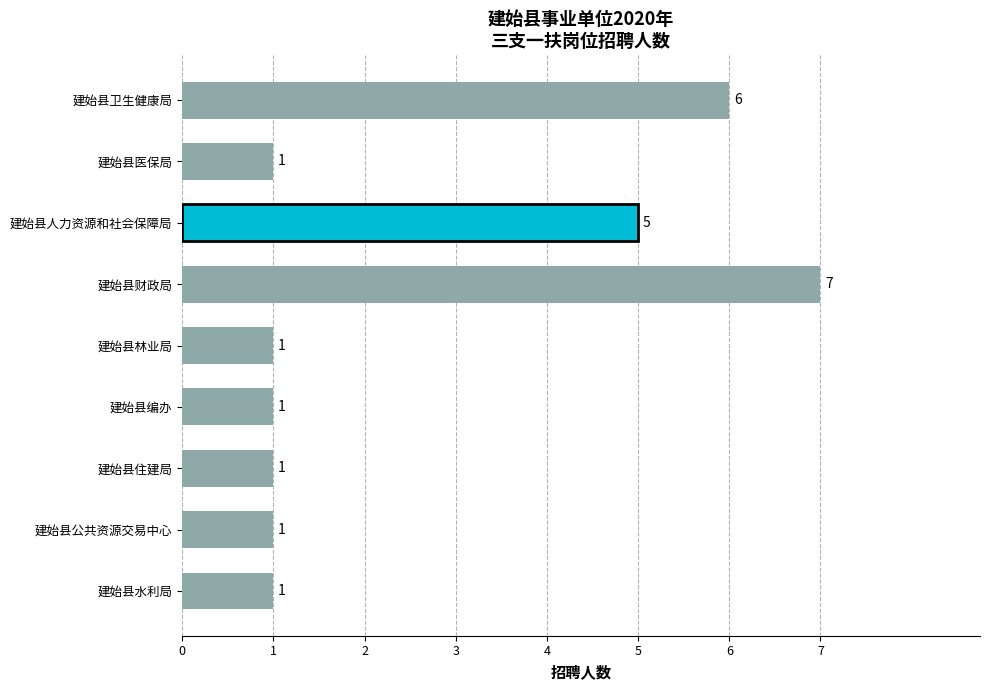

Reading bottom to top, extract all data points from this chart.

建始县水利局=1	建始县公共资源交易中心=1	建始县住建局=1	建始县编办=1	建始县林业局=1	建始县财政局=7	建始县人力资源和社会保障局=5	建始县医保局=1	建始县卫生健康局=6